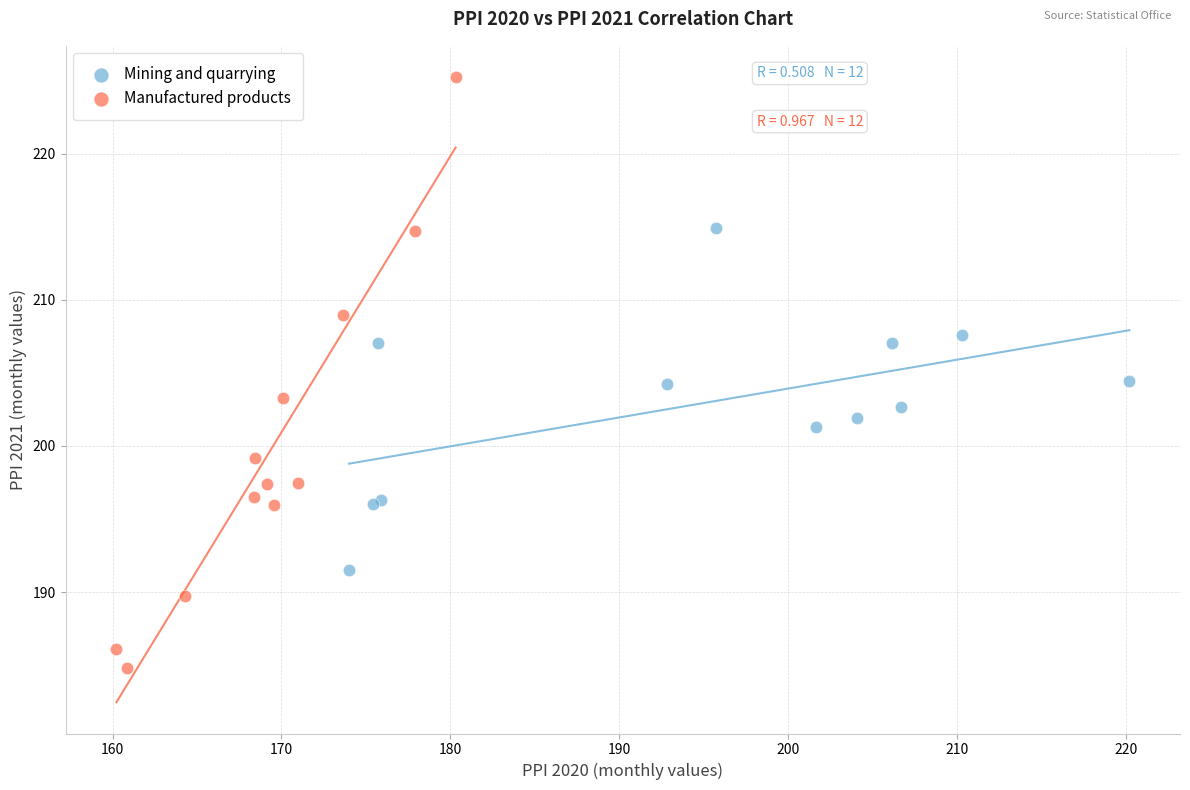

Which series reaches the minimum Y coordinate?

Manufactured products